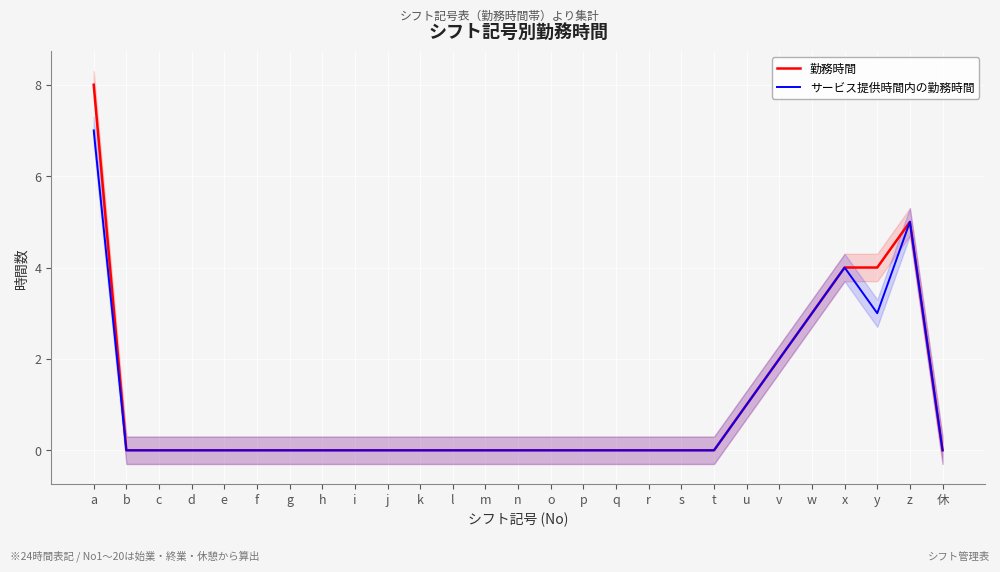

Which category has the lowest value in the 勤務時間 series?

b